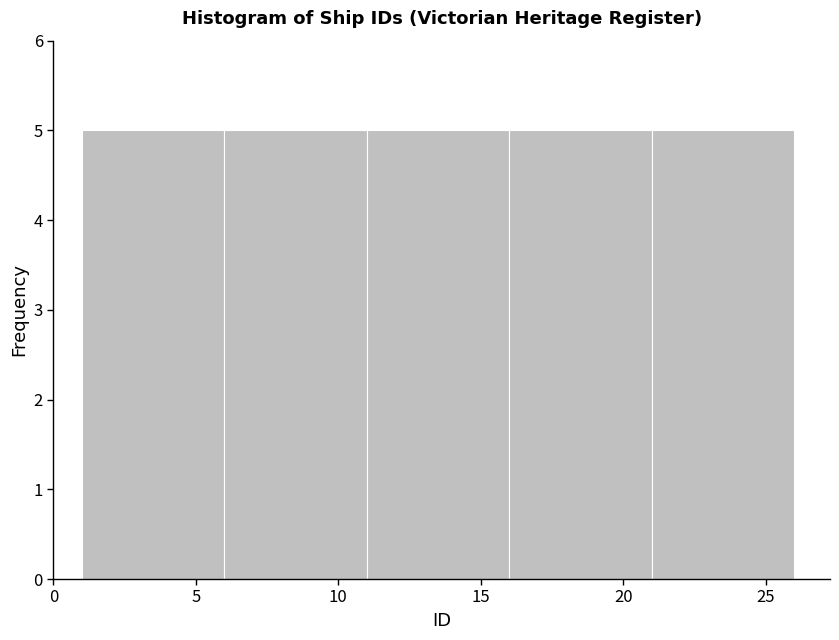

Reading left to right, list every bar in this chart as the range it spans on the x-axis followed by its height. The values are not printed on the chart, so give them approximately, as read against the axis.

1 to 6: 5
6 to 11: 5
11 to 16: 5
16 to 21: 5
21 to 26: 5